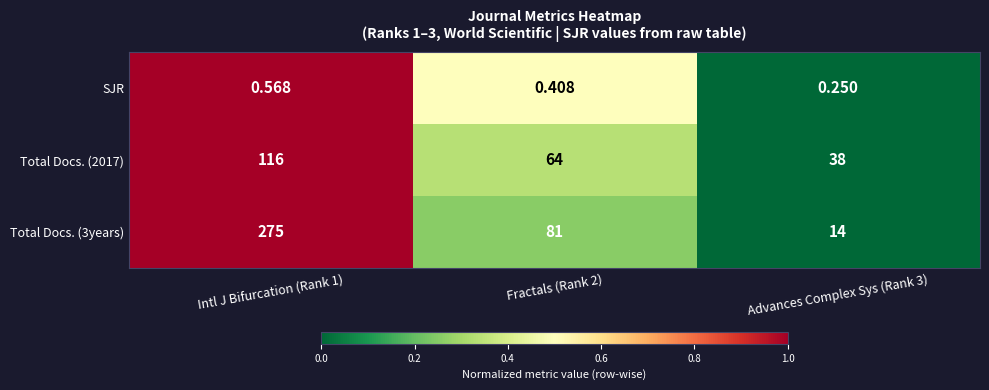

Which label corresponds to the smallest value in the chart?

Advances Complex Sys (Rank 3)